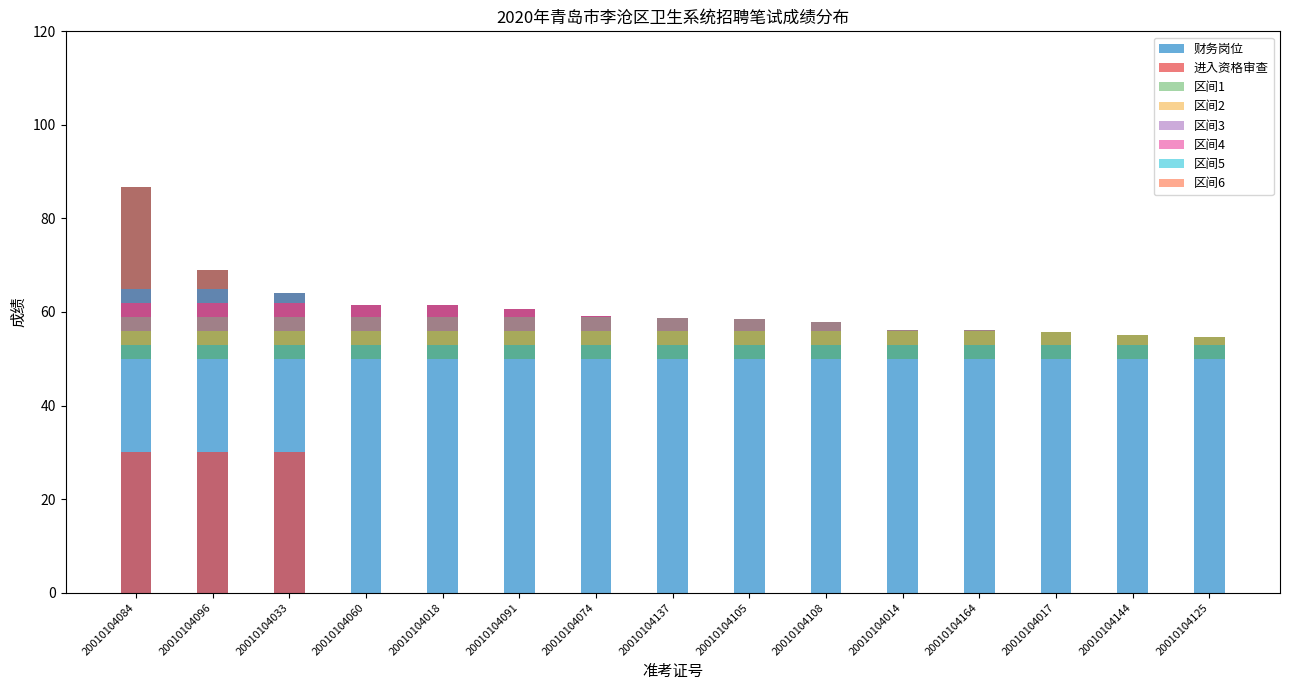

Reading left to right, extract all data points from this chart.

财务岗位: 20010104084=86.7	20010104096=69.0	20010104033=64.2	20010104060=61.5	20010104018=61.4	20010104091=60.6	20010104074=59.1	20010104137=58.8	20010104105=58.4	20010104108=57.9	20010104014=56.1	20010104164=56.0	20010104017=55.7	20010104144=55.1	20010104125=54.8
进入资格审查: 20010104084=30.0	20010104096=30.0	20010104033=30.0	20010104060=0.0	20010104018=0.0	20010104091=0.0	20010104074=0.0	20010104137=0.0	20010104105=0.0	20010104108=0.0	20010104014=0.0	20010104164=0.0	20010104017=0.0	20010104144=0.0	20010104125=0.0